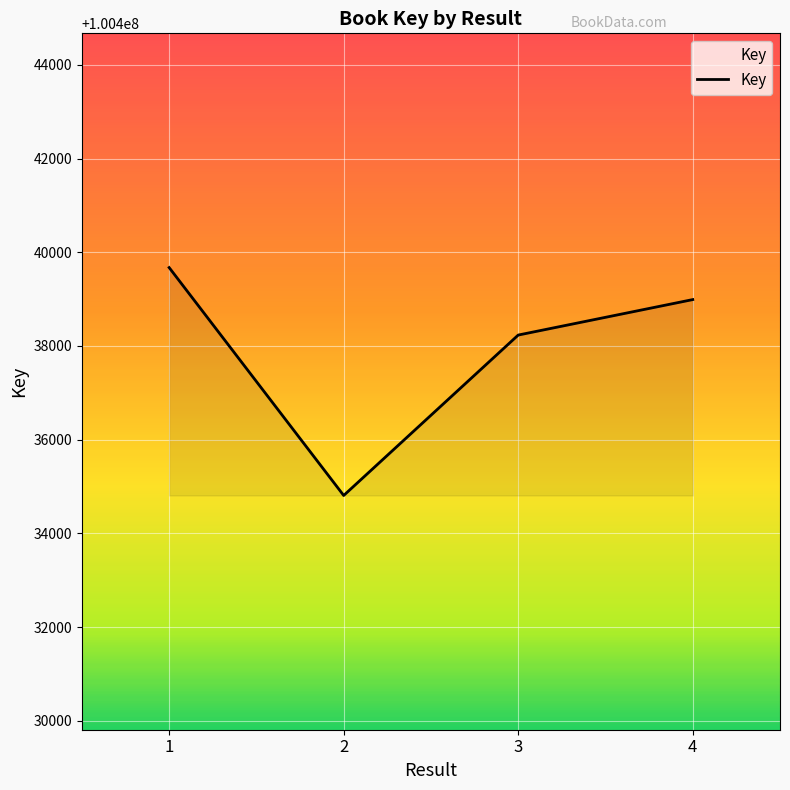

True or false: the data shows 100438989 at 4.

True